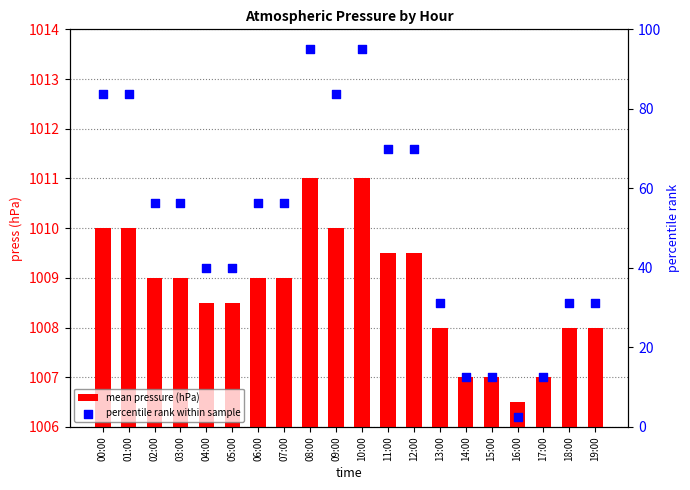

At how many categories does at least one series exceed 767?

20